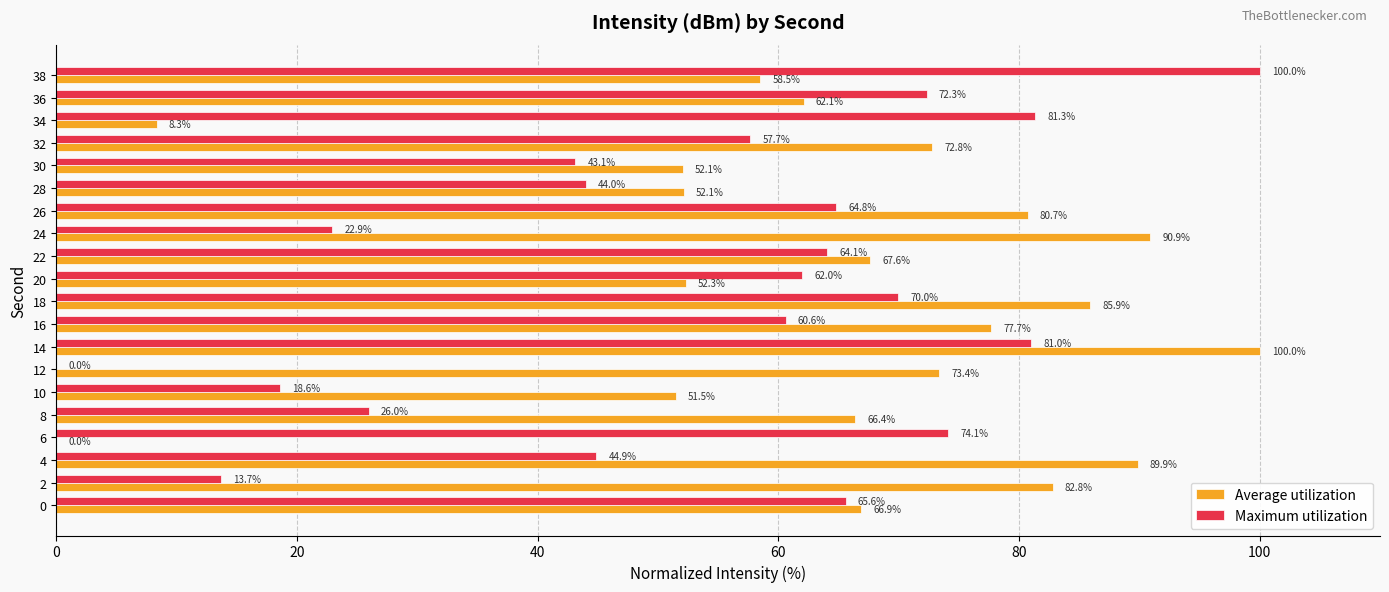

Is it true that Average utilization equals 66.9 at 0?

True